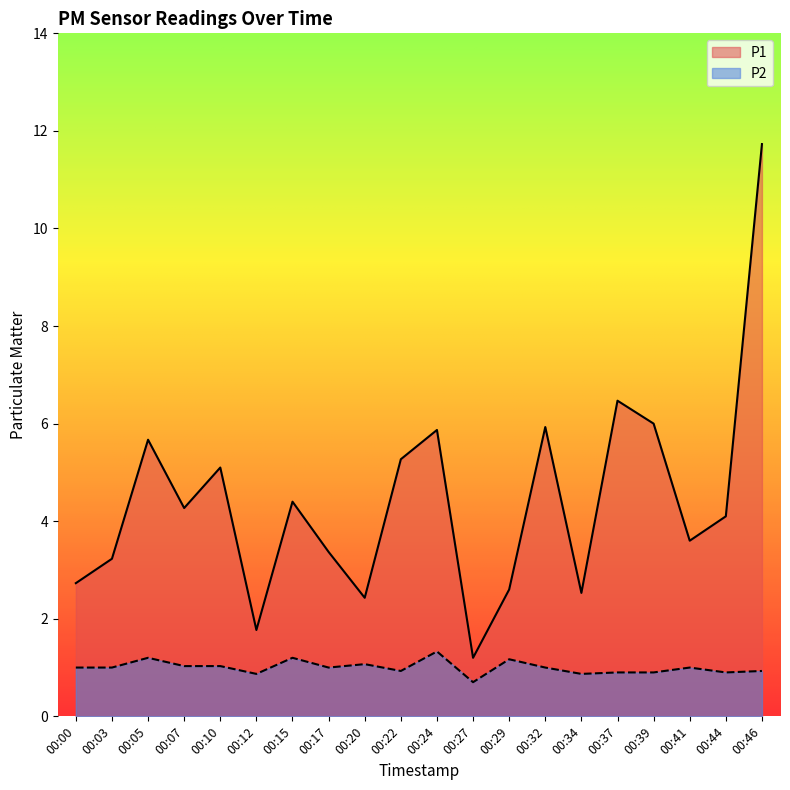

What are all the series names shown in the legend?

P1, P2